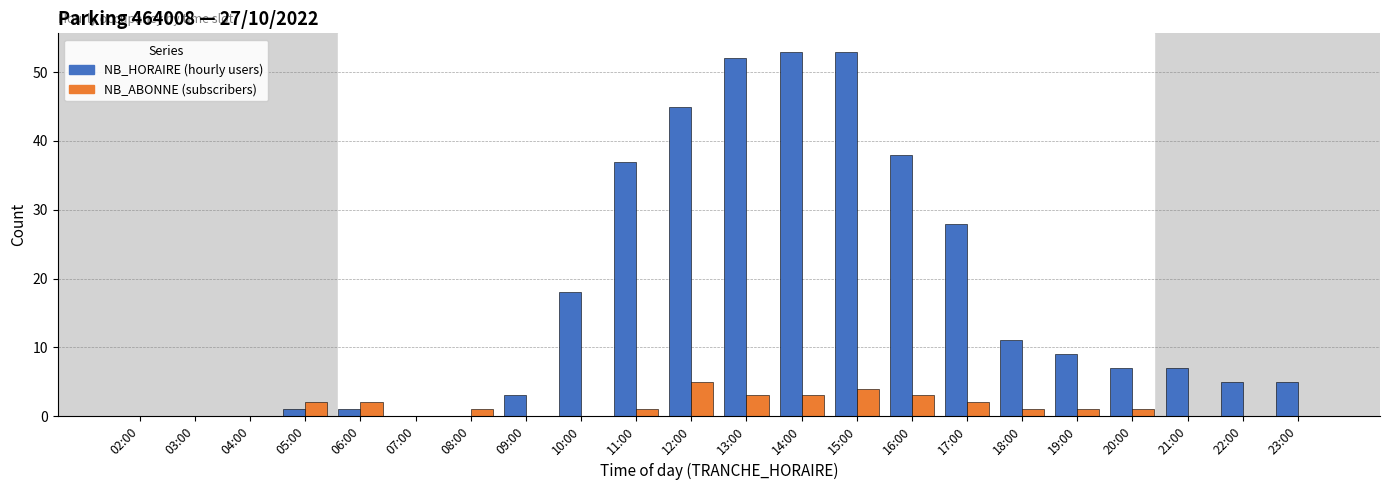

Reading left to right, extract all data points from this chart.

NB_HORAIRE: 02:00=0	03:00=0	04:00=0	05:00=1	06:00=1	07:00=0	08:00=0	09:00=3	10:00=18	11:00=37	12:00=45	13:00=52	14:00=53	15:00=53	16:00=38	17:00=28	18:00=11	19:00=9	20:00=7	21:00=7	22:00=5	23:00=5
NB_ABONNE: 02:00=0	03:00=0	04:00=0	05:00=2	06:00=2	07:00=0	08:00=1	09:00=0	10:00=0	11:00=1	12:00=5	13:00=3	14:00=3	15:00=4	16:00=3	17:00=2	18:00=1	19:00=1	20:00=1	21:00=0	22:00=0	23:00=0